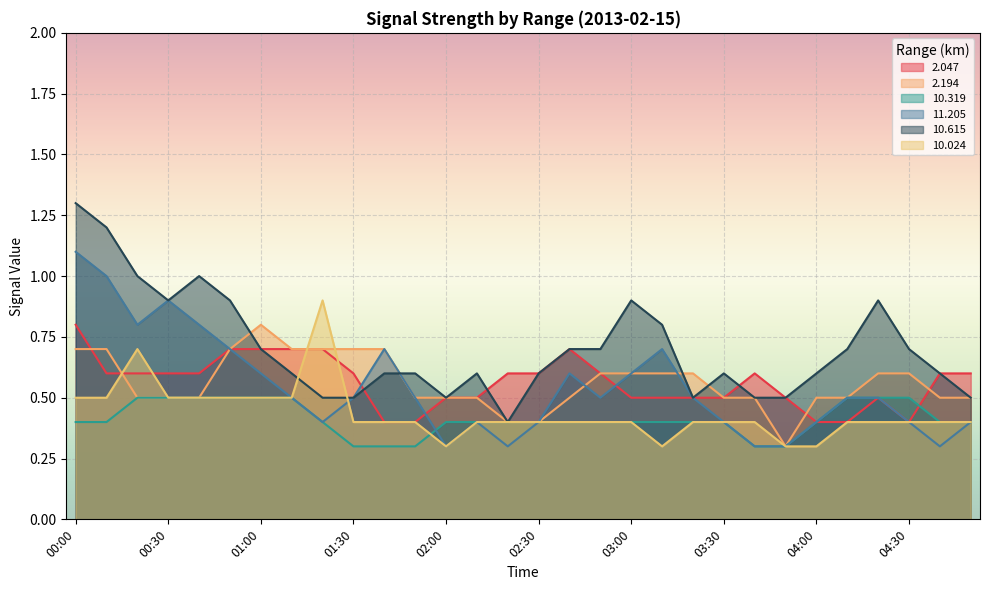

List the series in order of their peak value, lowest first.

10.319, 2.047, 2.194, 10.024, 11.205, 10.615